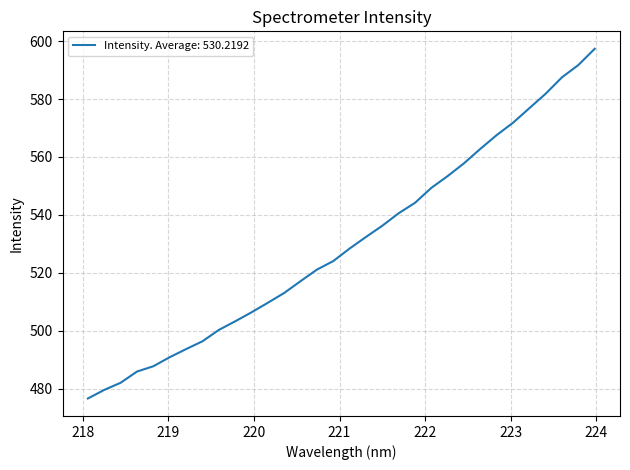

What is the maximum value shown in the chart?

597.4